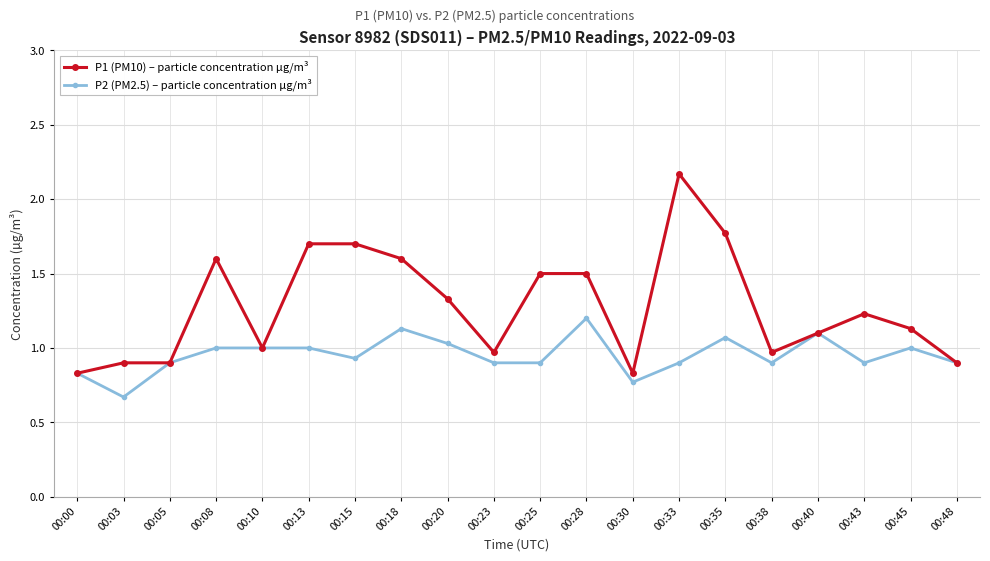

The value of P2 (PM2.5) – particle concentration µg/m³ at 00:30 is 0.8. True or false?

True